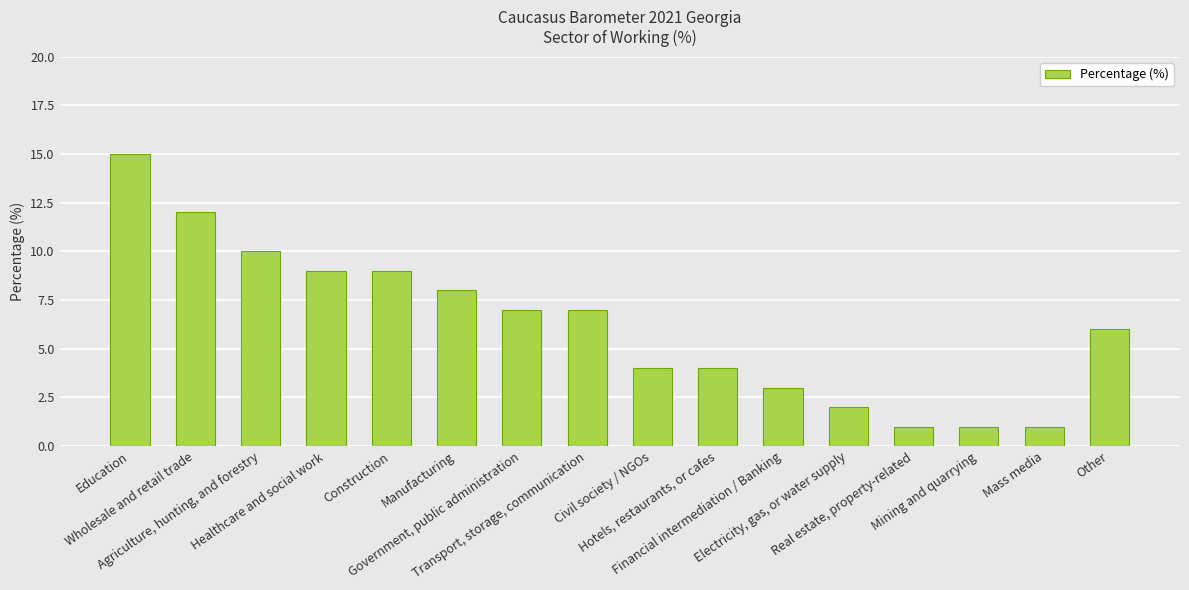

What is the sum of all values?

99